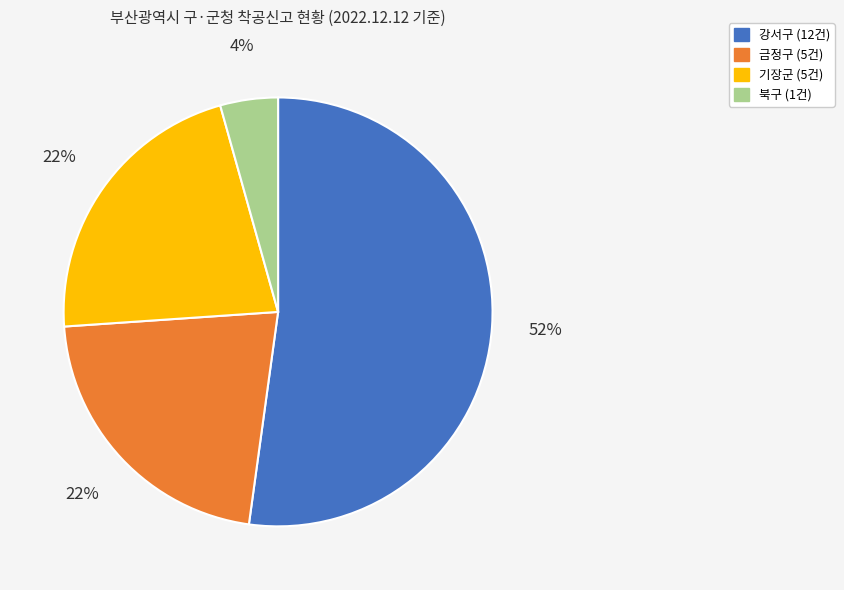

True or false: 북구 accounts for 13% of the total.

False